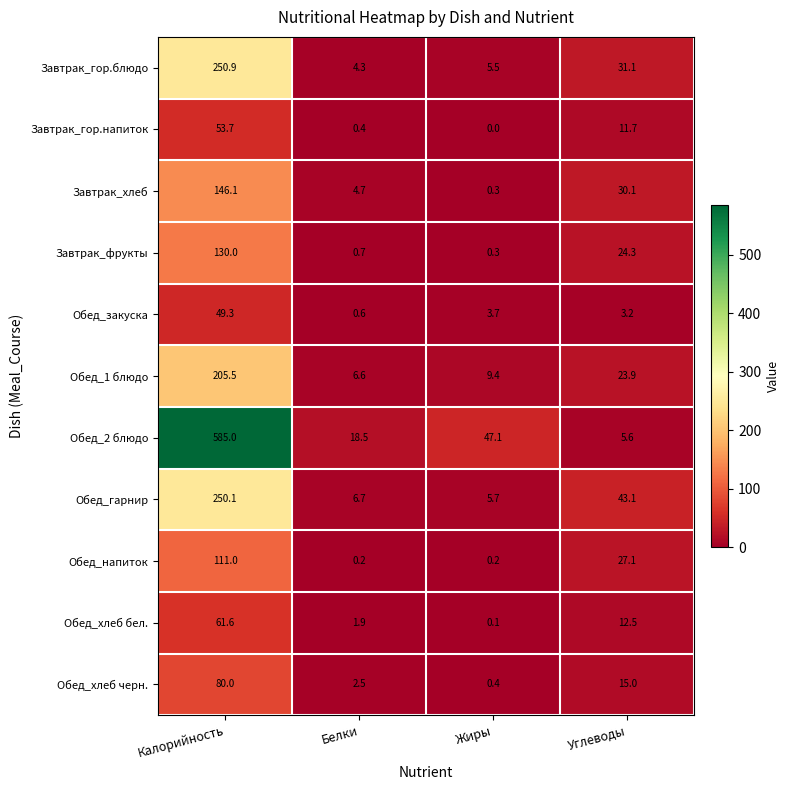

How many values in the Обед_хлеб черн. series are below 15?

2